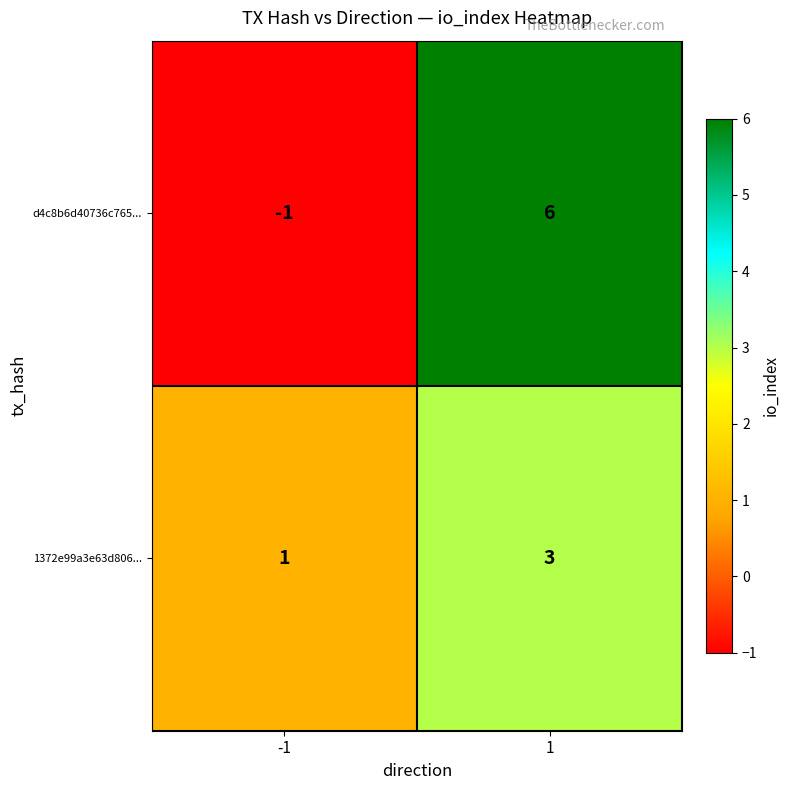

What is the greatest value displayed?

6